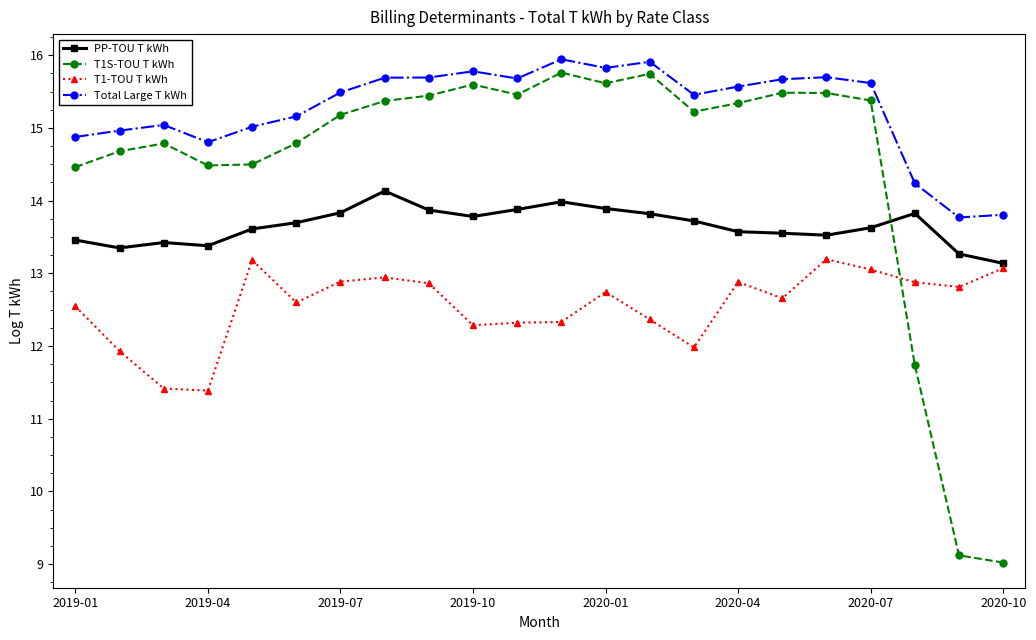

True or false: PP-TOU T kWh and T1S-TOU T kWh intersect in this chart.

True